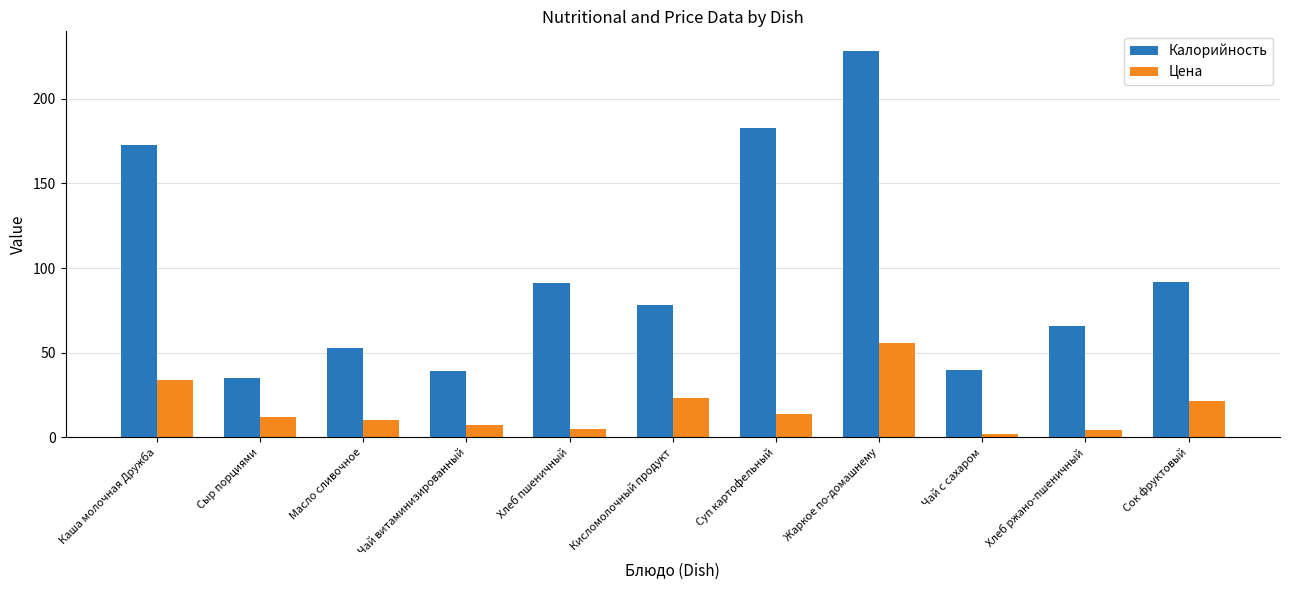

At how many categories does at least one series exceed 164?

3